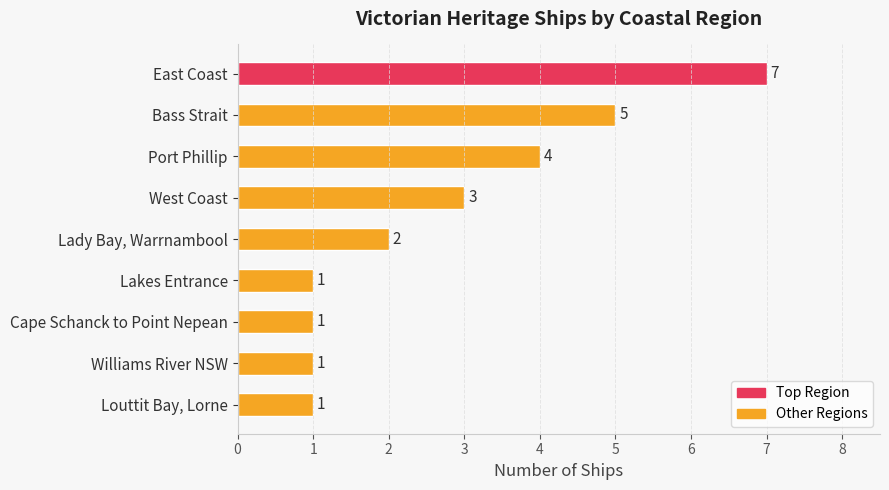

Count the number of categories in the chart.

9